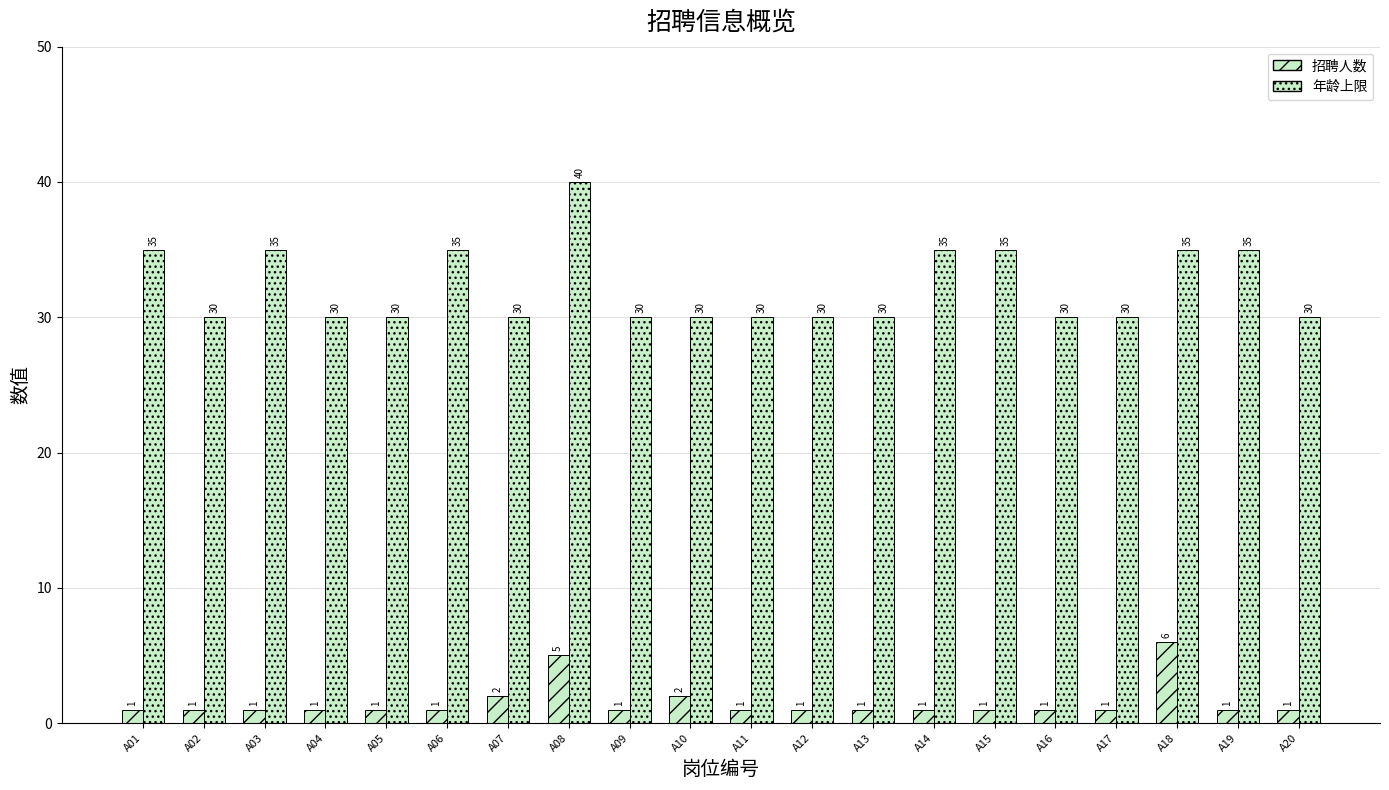

The 年龄上限 series shows 40 at A08. True or false?

True